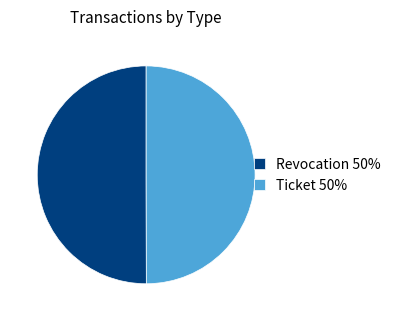

Is it true that Revocation 50% is 50% of the pie?

True